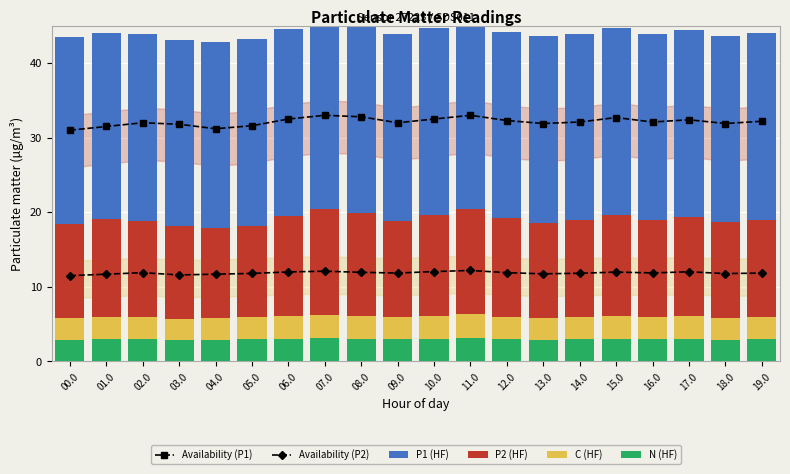

The N (HF) series shows 1.4 at 05.0. True or false?

False